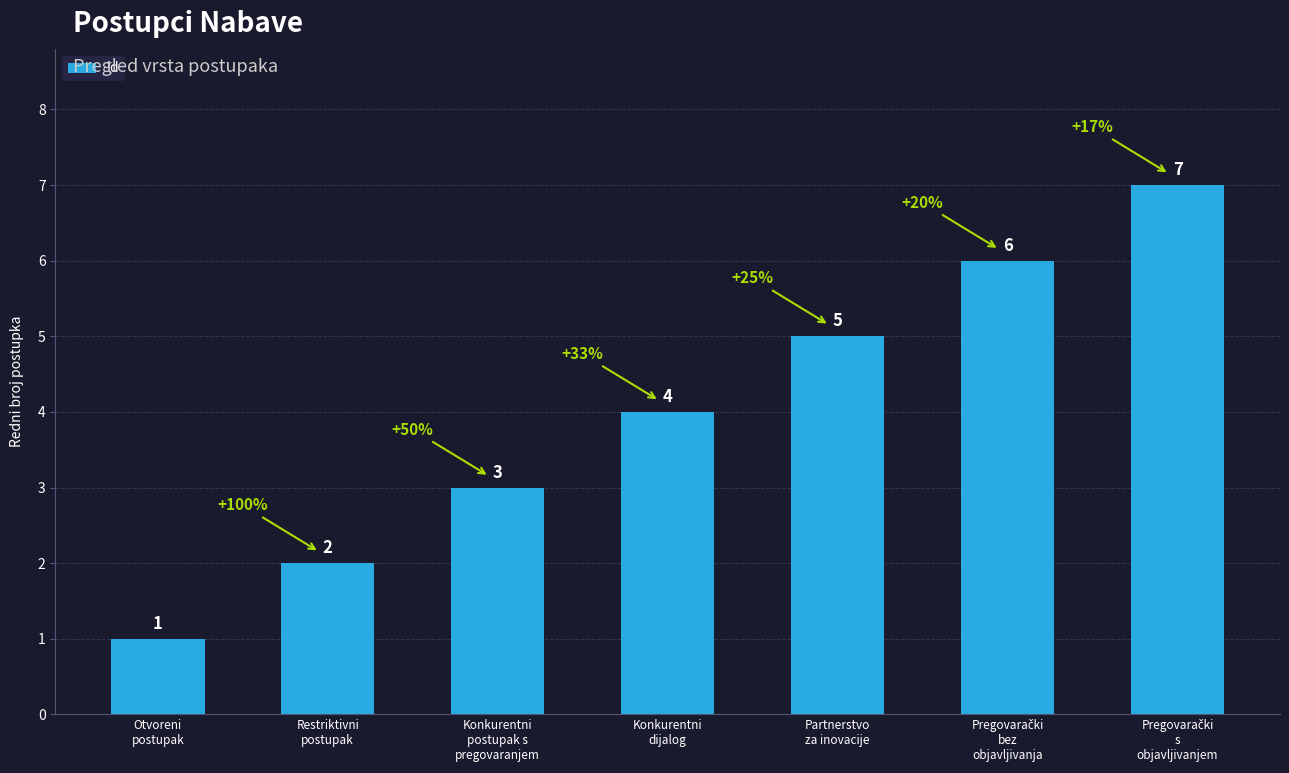

Between Partnerstvo
za inovacije and Konkurentni
postupak s
pregovaranjem, which is larger?

Partnerstvo
za inovacije